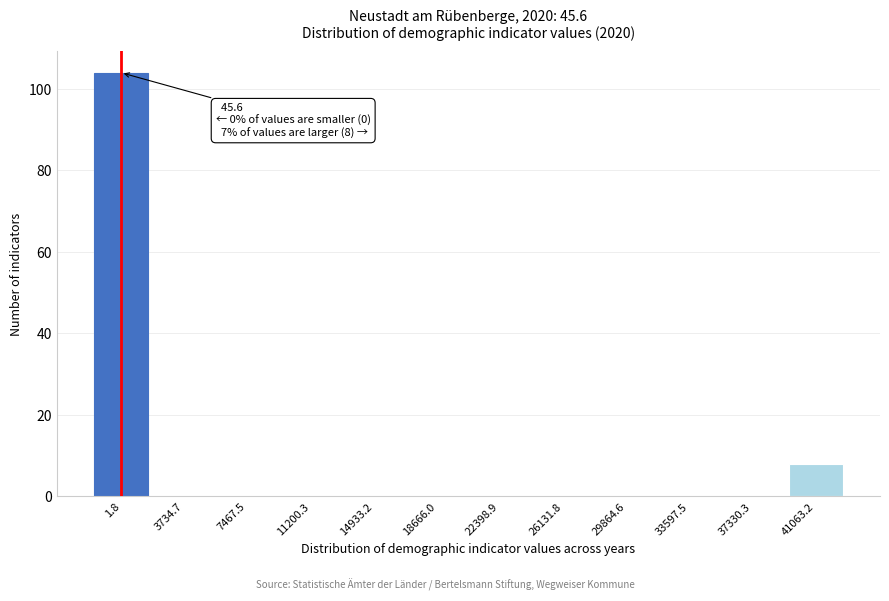

Reading right to left, list all the values displayed in this chart.

41063.2=8	37330.3=0	33597.5=0	29864.6=0	26131.8=0	22398.9=0	18666.0=0	14933.2=0	11200.3=0	7467.5=0	3734.7=0	1.8=104